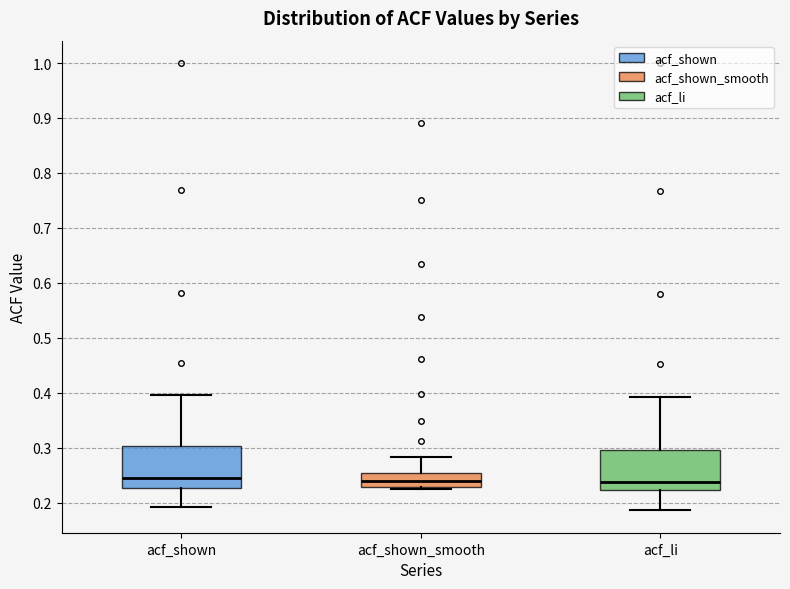

Reading left to right, read every box against the y-axis: the position of its median line, the range the box covers, and the ends of its whiskers. The values are not printed on the chart, so give them approximately, as read against the axis.

acf_shown: median 0.24, box 0.23 to 0.30, whiskers 0.19 to 0.40
acf_shown_smooth: median 0.24, box 0.23 to 0.25, whiskers 0.22 to 0.28
acf_li: median 0.24, box 0.22 to 0.30, whiskers 0.19 to 0.39